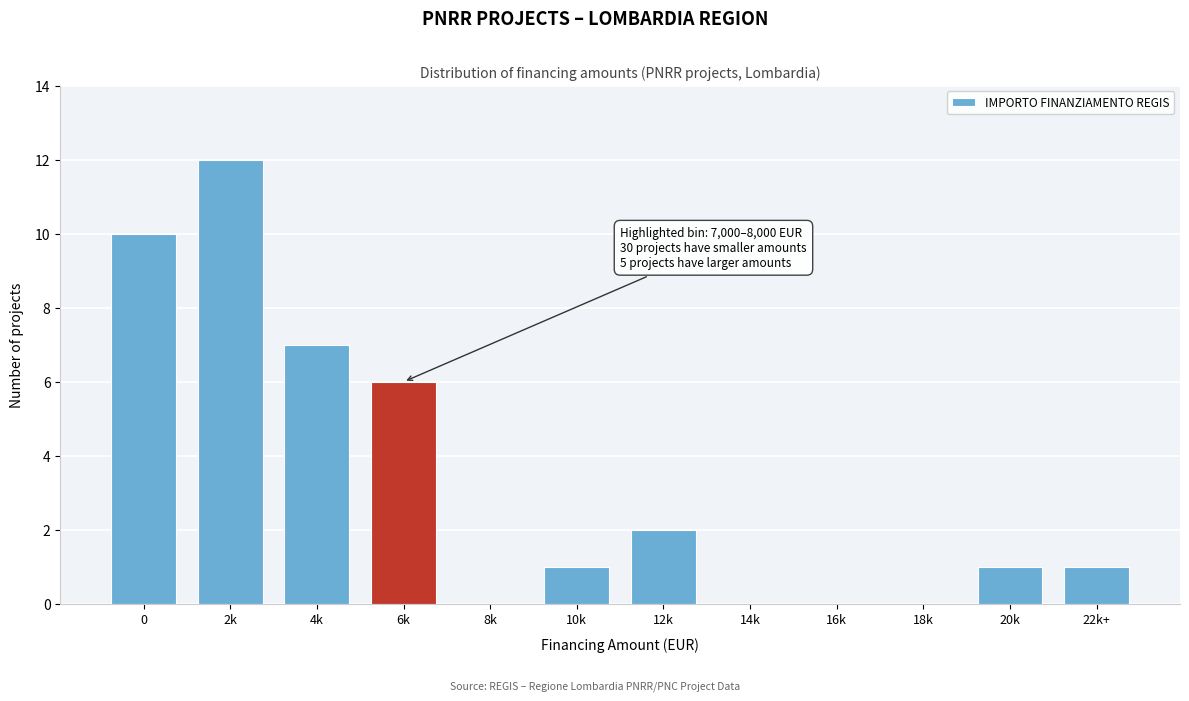

Reading right to left, list all the values displayed in this chart.

22k+=1	20k=1	18k=0	16k=0	14k=0	12k=2	10k=1	8k=0	6k=6	4k=7	2k=12	0=10